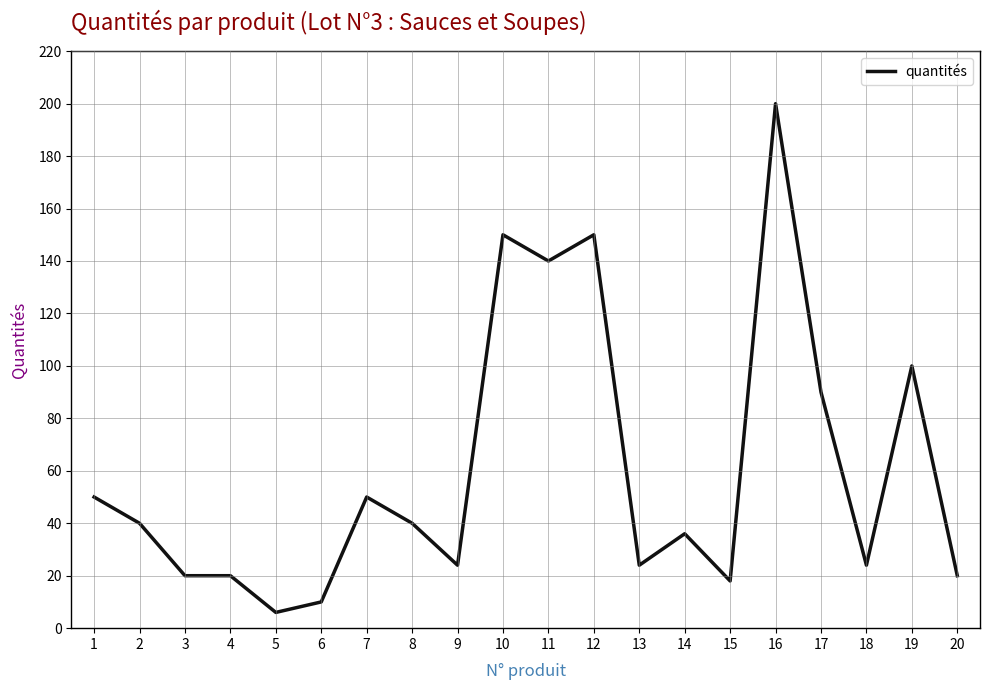

How many lines are shown in the chart?

1